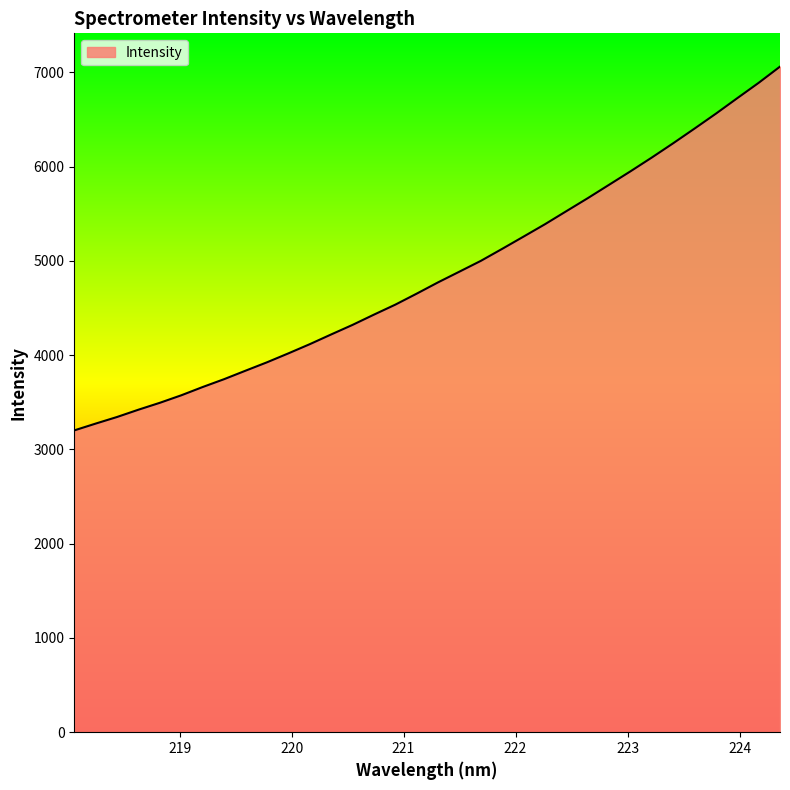

What is the smallest value displayed?

3201.7